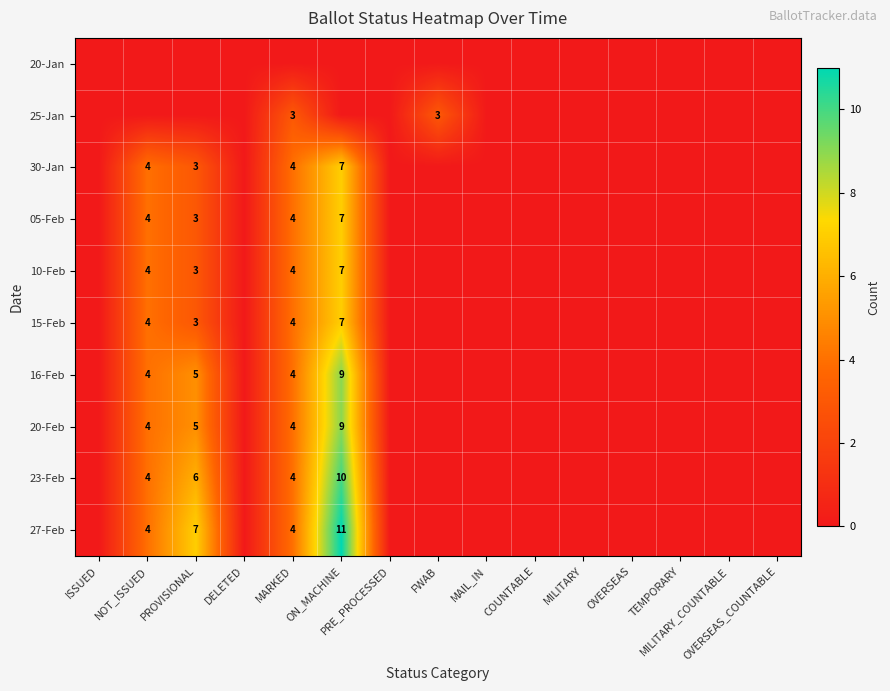

Count the number of data series in this chart.

10